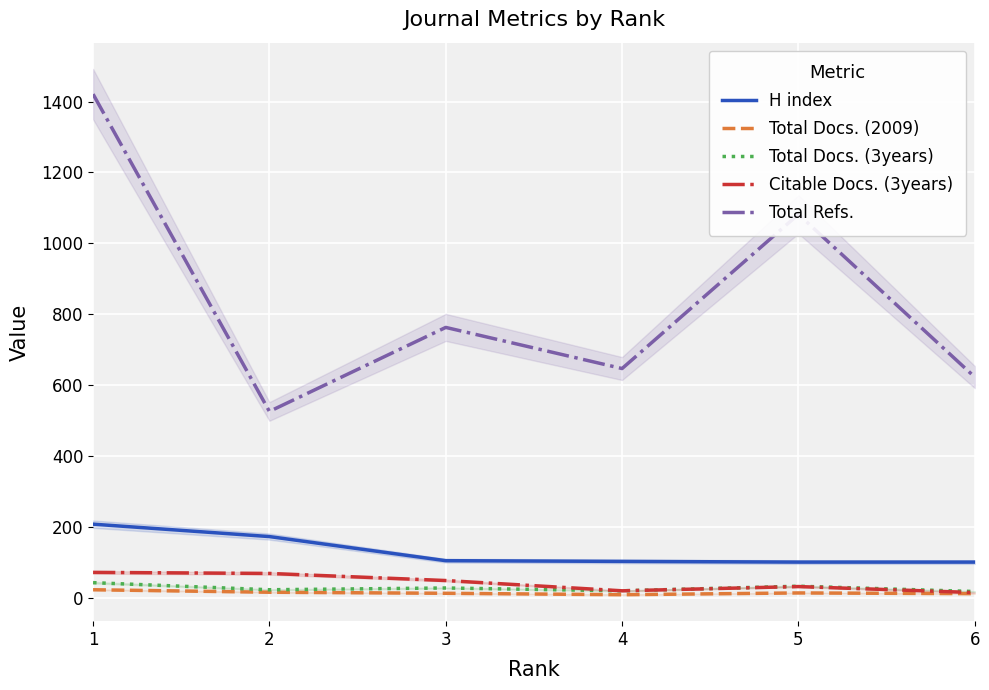

Is the value of H index at 4 greater than the value of Total Docs. (2009) at 5?

Yes